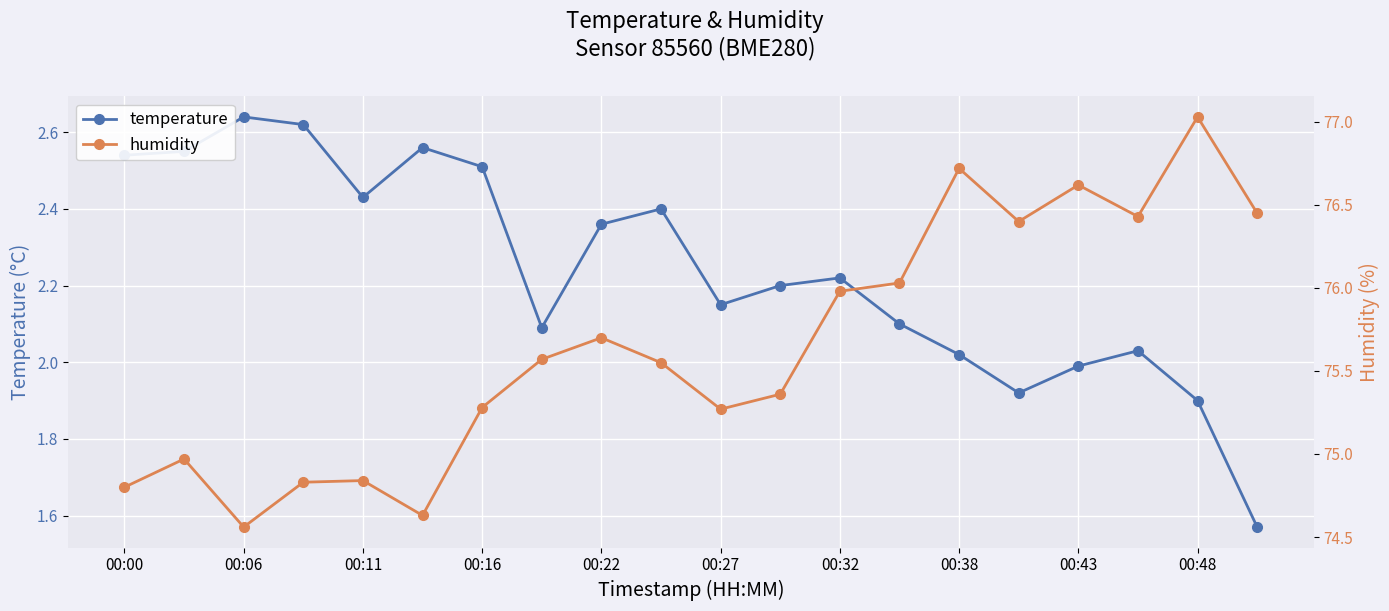

What is the value of the humidity point at the 20th from the left?

76.5